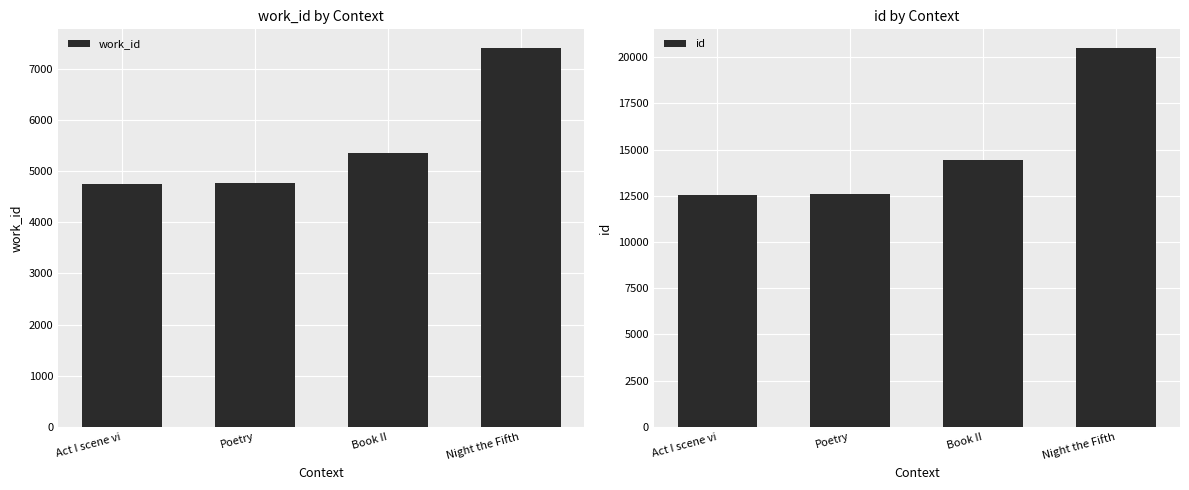

What are all the series names shown in the legend?

work_id, id